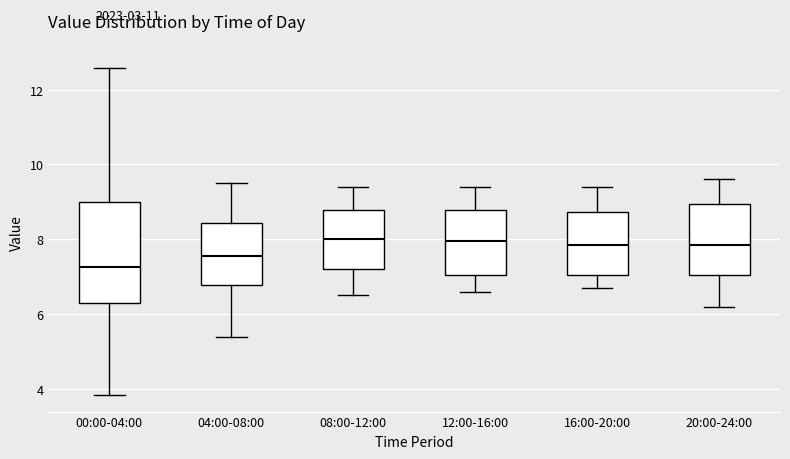

Reading left to right, read every box against the y-axis: the position of its median line, the range the box covers, and the ends of its whiskers. The values are not printed on the chart, so give them approximately, as read against the axis.

00:00-04:00: median 7.2, box 6.2 to 9.0, whiskers 3.8 to 12.6
04:00-08:00: median 7.6, box 6.8 to 8.4, whiskers 5.4 to 9.6
08:00-12:00: median 8.0, box 7.2 to 8.8, whiskers 6.6 to 9.4
12:00-16:00: median 8.0, box 7.0 to 8.8, whiskers 6.6 to 9.4
16:00-20:00: median 7.8, box 7.0 to 8.8, whiskers 6.8 to 9.4
20:00-24:00: median 7.8, box 7.0 to 9.0, whiskers 6.2 to 9.6